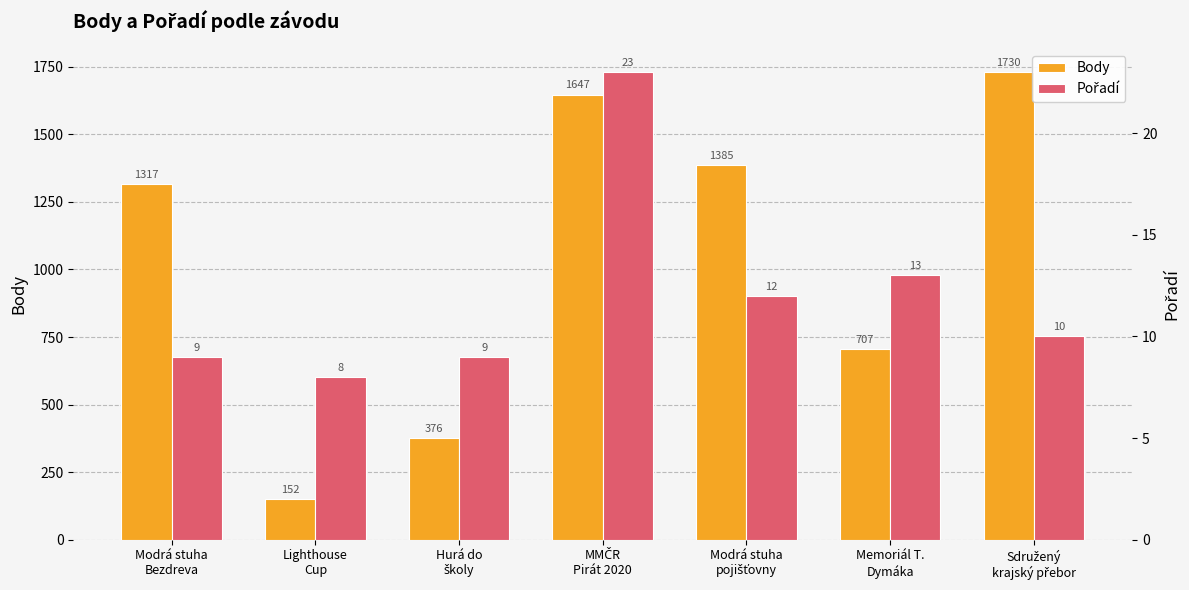

What is the difference between the Pořadí values at Lighthouse
Cup and Hurá do
školy?

1